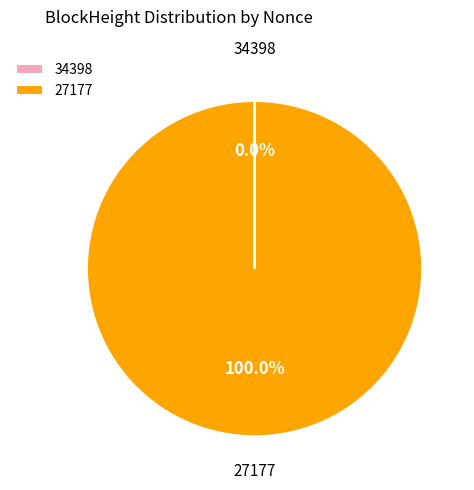

What is the largest slice in the pie chart?

27177